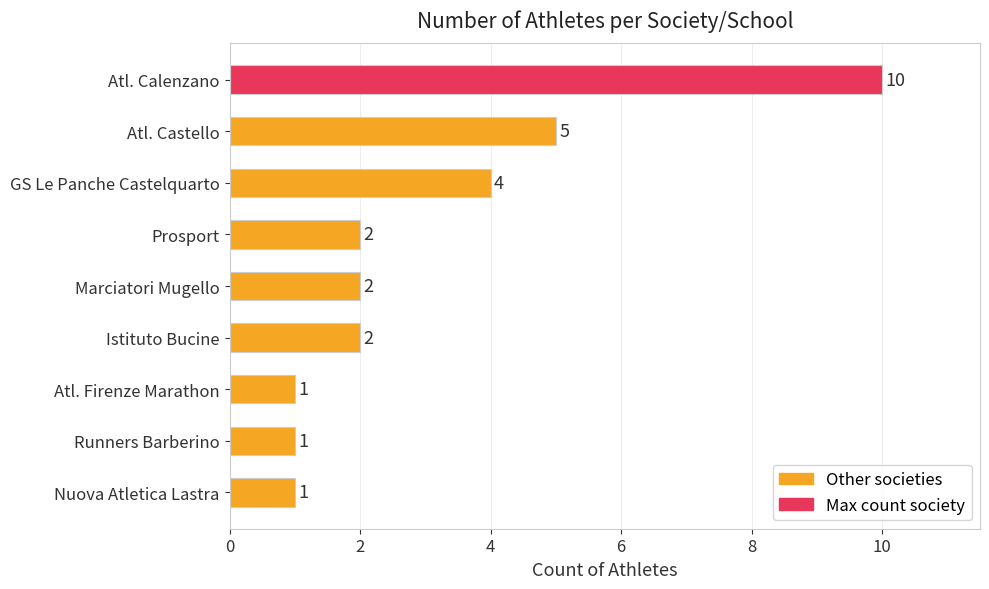

What is the difference between the maximum and minimum values?

9